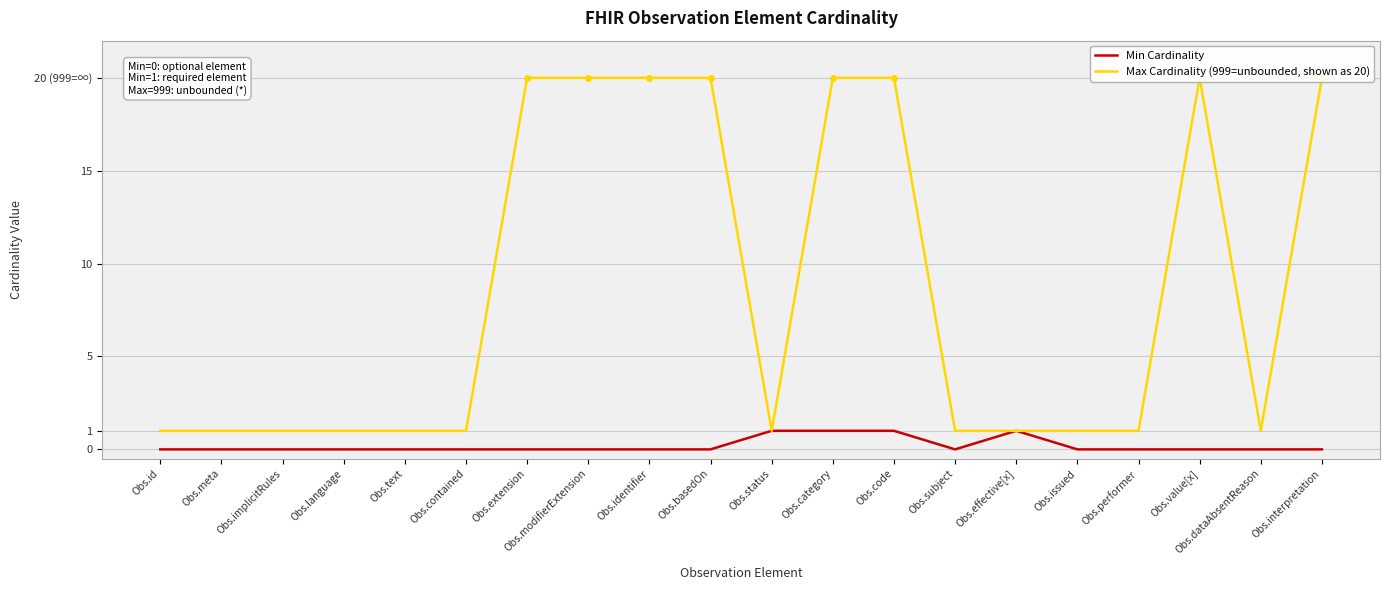

Rank the categories by Max Cardinality (999=unbounded, shown as 20) value from highest to lowest.

Obs.extension, Obs.modifierExtension, Obs.identifier, Obs.basedOn, Obs.category, Obs.code, Obs.value[x], Obs.interpretation, Obs.id, Obs.meta, Obs.implicitRules, Obs.language, Obs.text, Obs.contained, Obs.status, Obs.subject, Obs.effective[x], Obs.issued, Obs.performer, Obs.dataAbsentReason